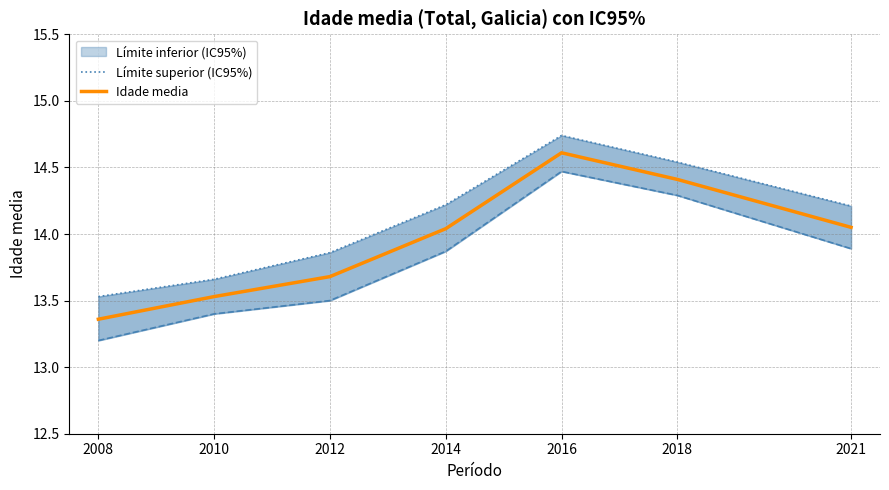

Does the chart display data point markers on the line(s)?

No